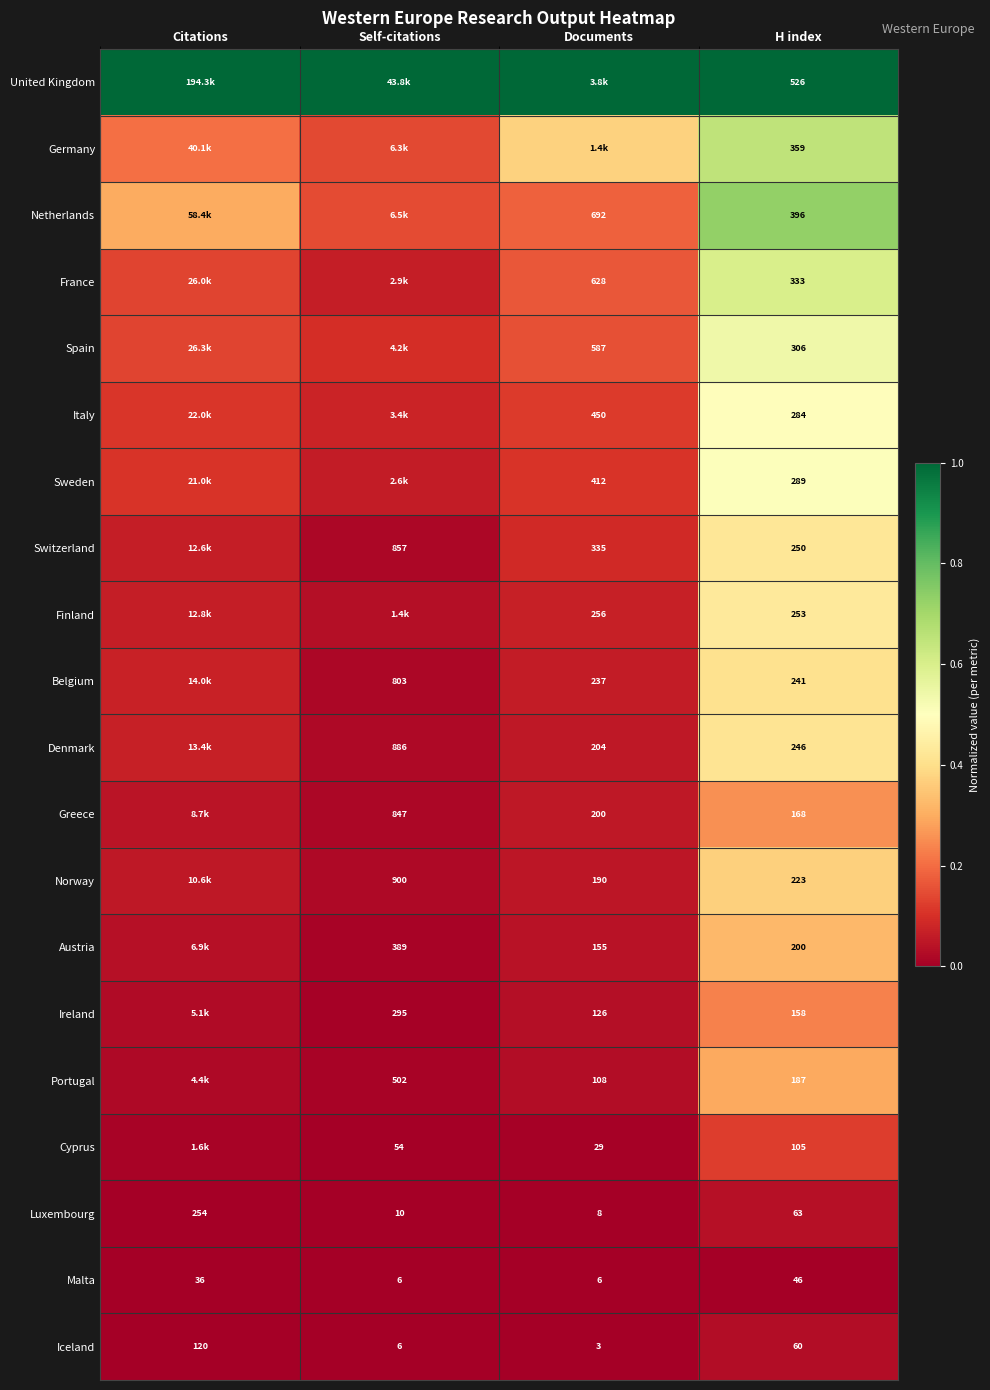

Is the value of Norway at H index greater than the value of Malta at Documents?

Yes